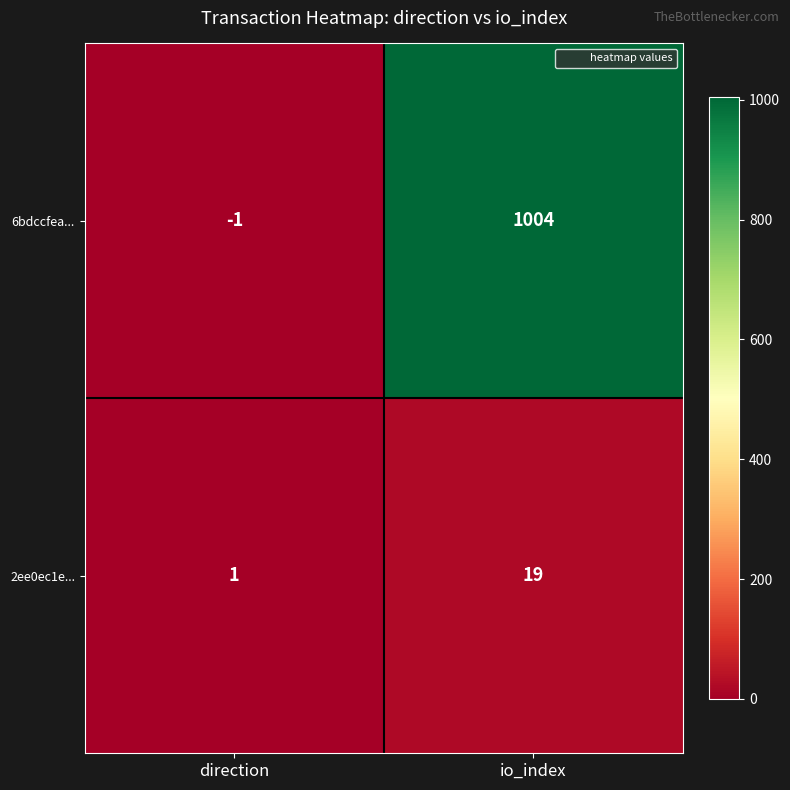

Is it true that 2ee0ec1e... equals 4 at io_index?

False